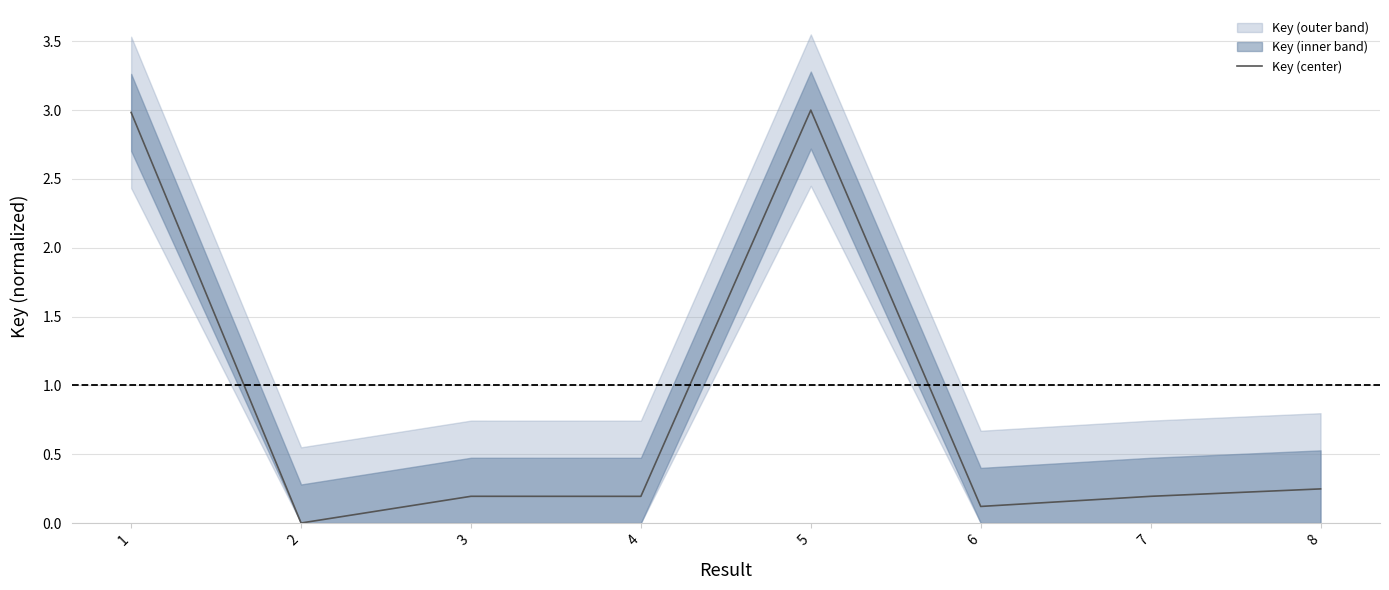

At which category does the chart reach its peak across all series?

5